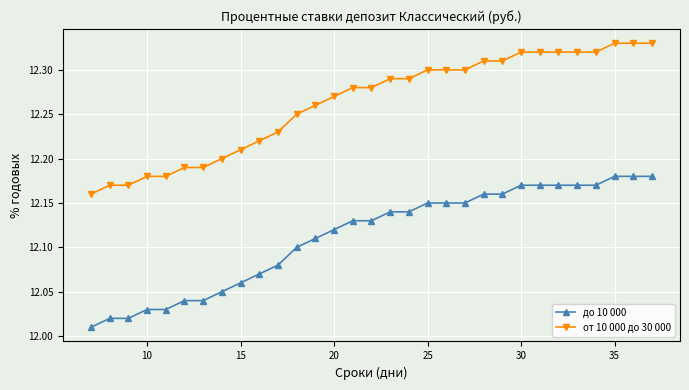

Is this an area chart (filled region under the line)?

No